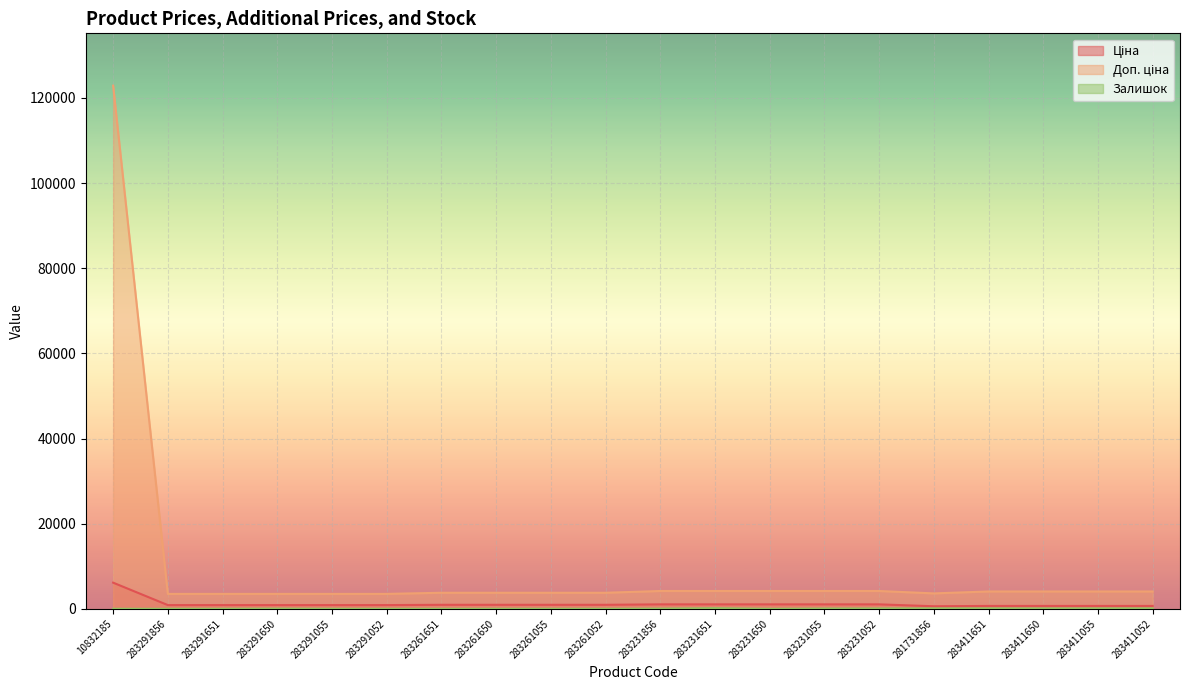

At how many categories does at least one series exceed 94233?

1